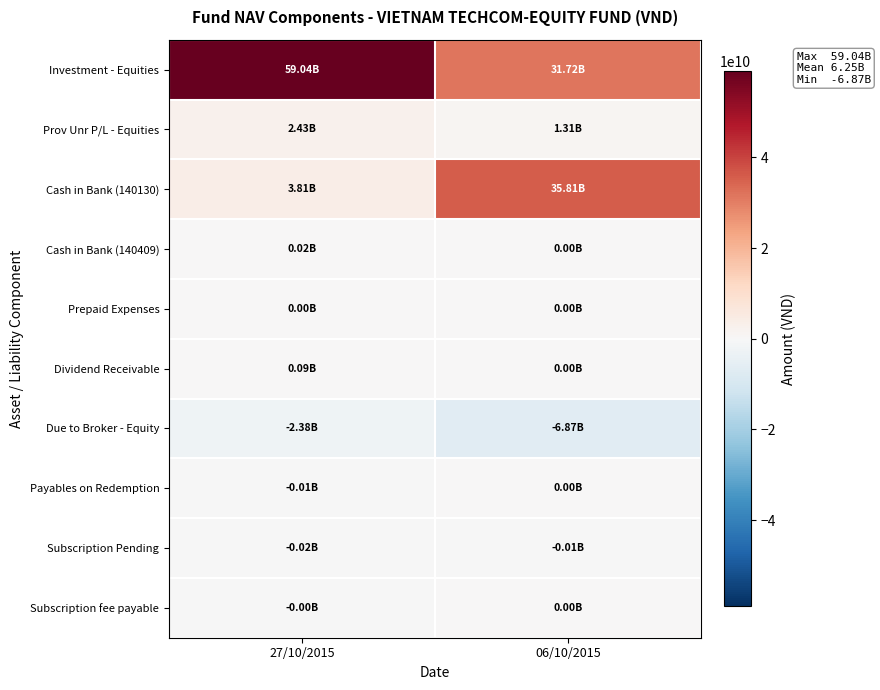

Rank the series by their maximum value, from lowest to highest.

Due to Broker - Equity, Subscription Pending, Payables on Redemption, Subscription fee payable, Prepaid Expenses, Cash in Bank (140409), Dividend Receivable, Prov Unr P/L - Equities, Cash in Bank (140130), Investment - Equities